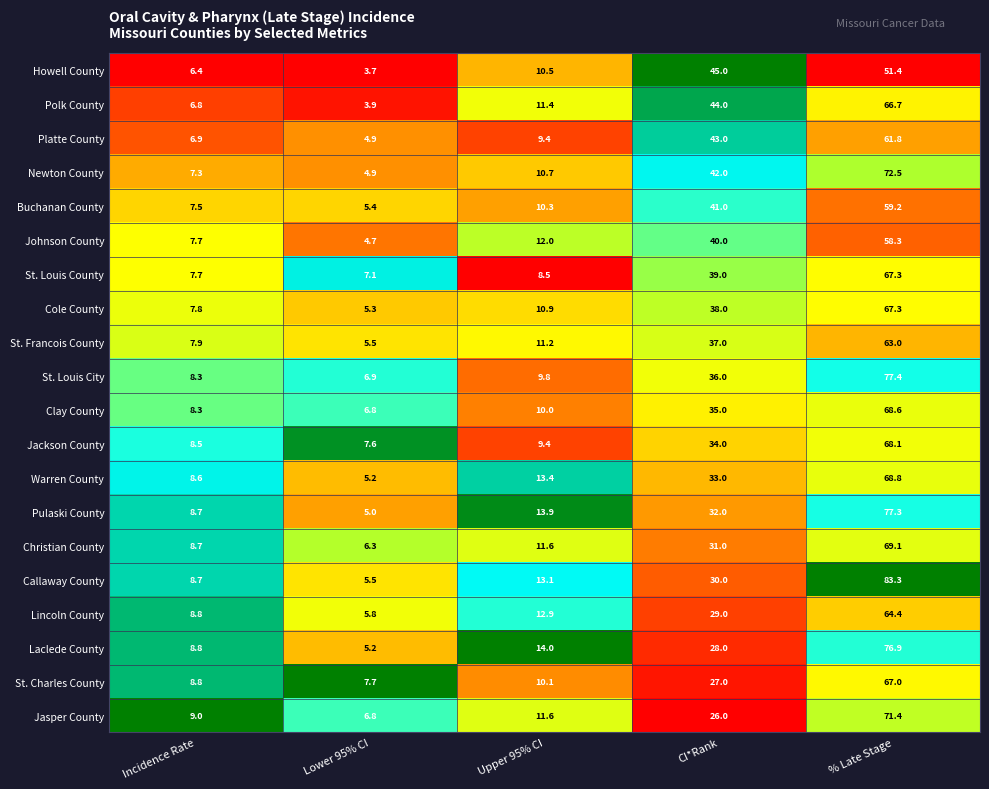

Which series has the largest total across all categories?

Callaway County